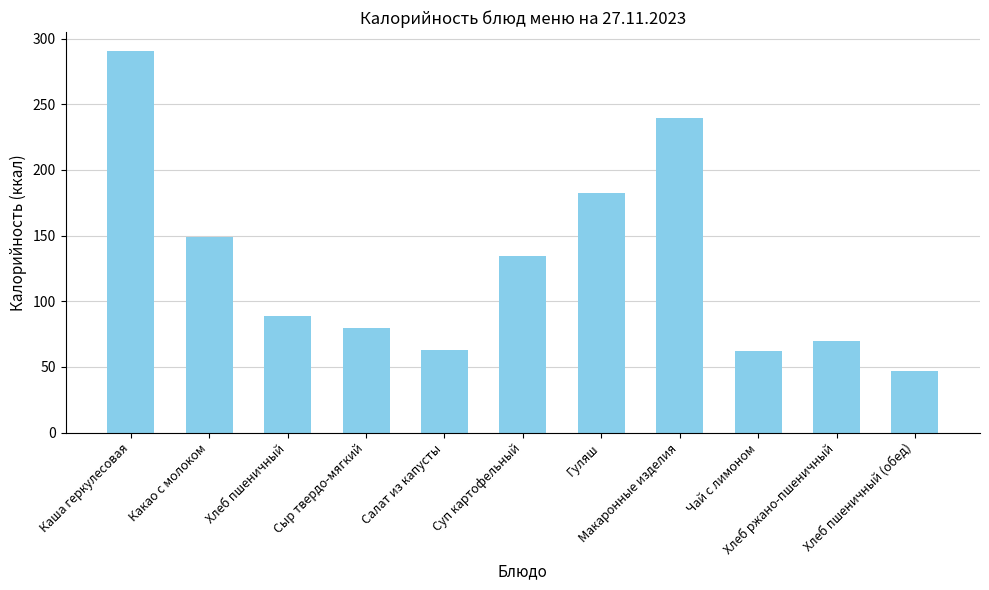

Are the bars horizontal?

No